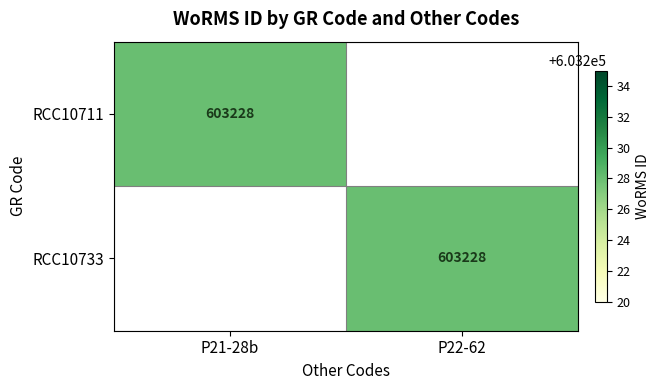

The RCC10733 series shows 603228 at P22-62. True or false?

True